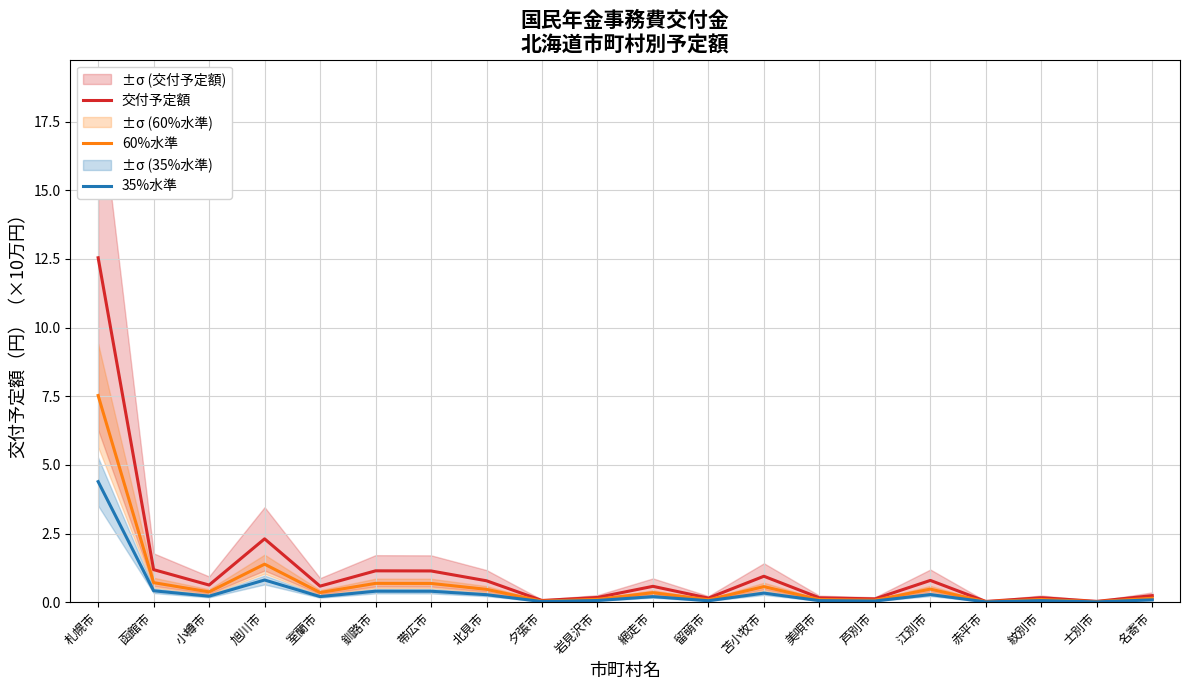

List the series in order of their peak value, highest first.

交付予定額, 60%水準, 35%水準